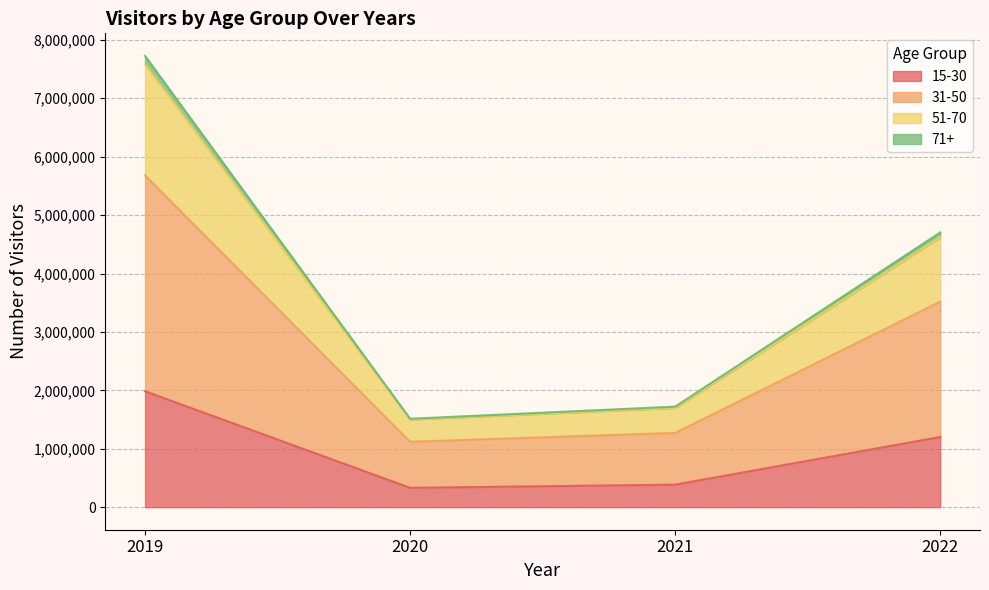

Rank the categories by 15-30 value from highest to lowest.

2019, 2022, 2021, 2020